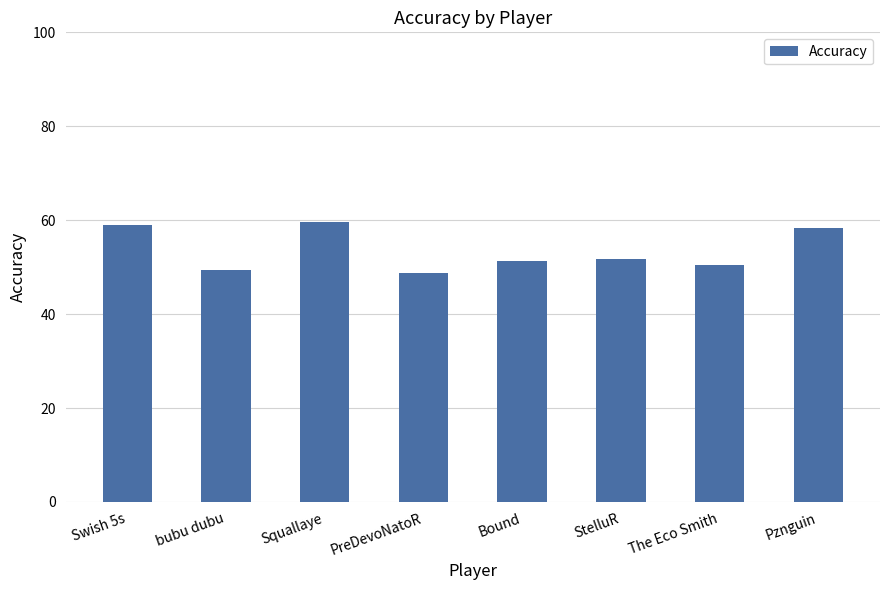

How many bars are there in total?

8